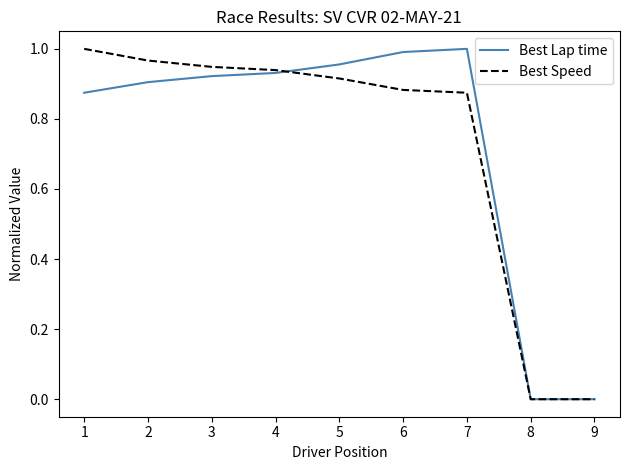

Between 5 and 8, which series saw the biggest shift?

Best Lap time